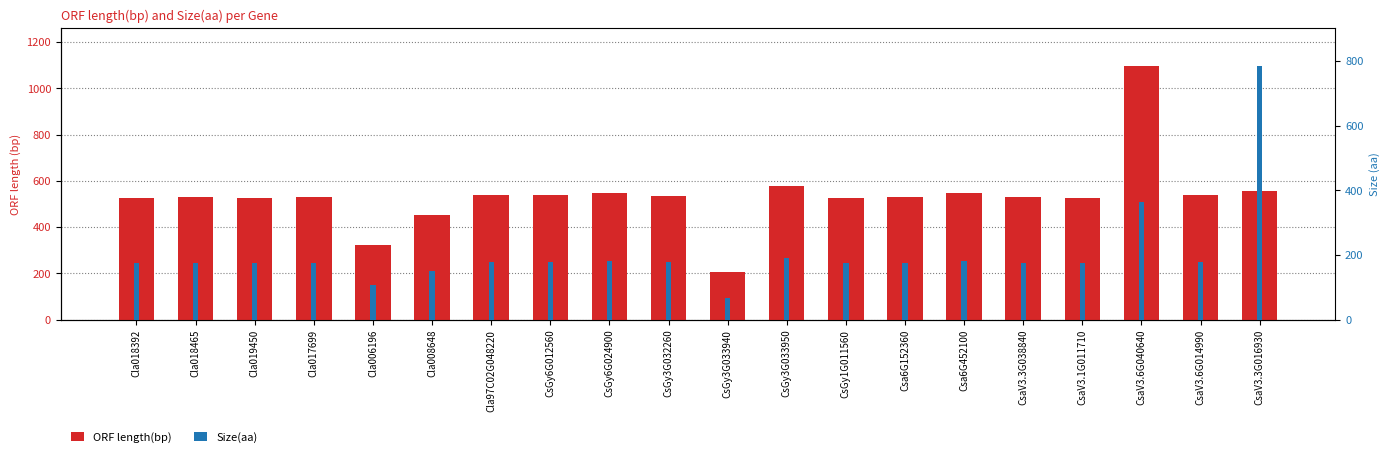

Reading right to left, extract all data points from this chart.

ORF length(bp): CsaV3.3G016930=555	CsaV3.6G014990=537	CsaV3.6G040640=1095	CsaV3.1G011710=525	CsaV3.3G038840=531	Csa6G452100=549	Csa6G152360=531	CsGy1G011560=525	CsGy3G033950=576	CsGy3G033940=204	CsGy3G032260=534	CsGy6G024900=549	CsGy6G012560=537	Cla97C02G048220=540	Cla008648=453	Cla006196=324	Cla017699=531	Cla019450=525	Cla018465=531	Cla018392=525
Size(aa): CsaV3.3G016930=784	CsaV3.6G014990=178	CsaV3.6G040640=364	CsaV3.1G011710=174	CsaV3.3G038840=176	Csa6G452100=182	Csa6G152360=176	CsGy1G011560=174	CsGy3G033950=191	CsGy3G033940=67	CsGy3G032260=177	CsGy6G024900=182	CsGy6G012560=178	Cla97C02G048220=179	Cla008648=150	Cla006196=107	Cla017699=176	Cla019450=174	Cla018465=176	Cla018392=174